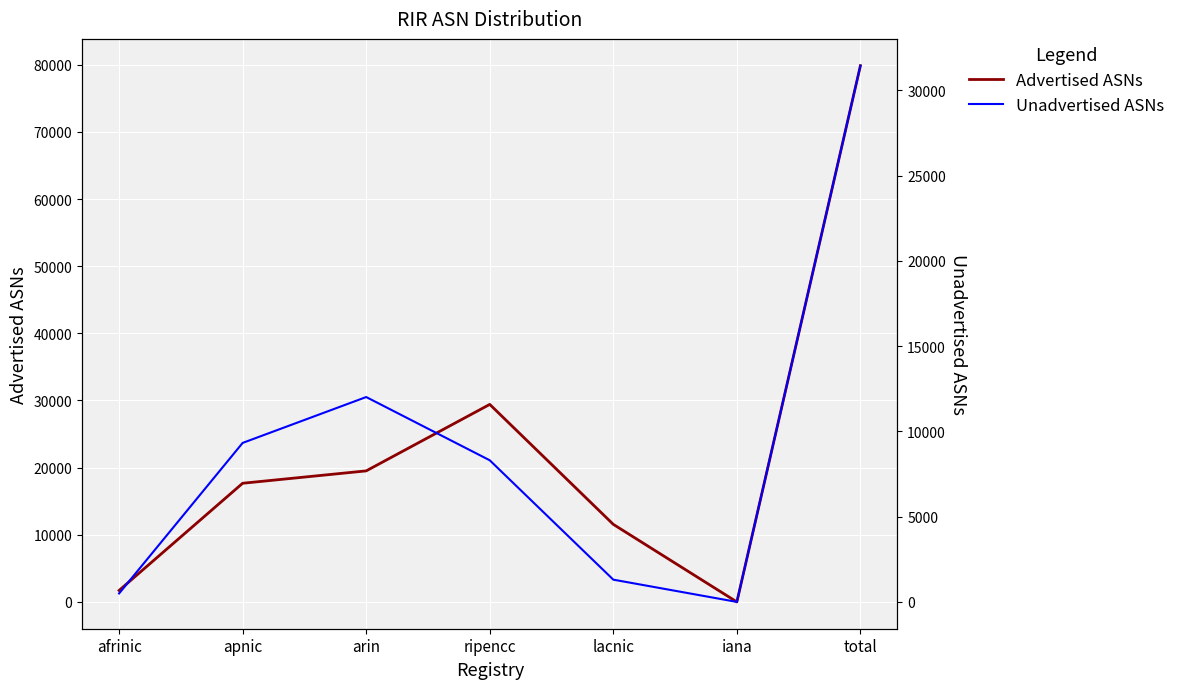

What is the difference between the Unadvertised ASNs values at arin and lacnic?

10709